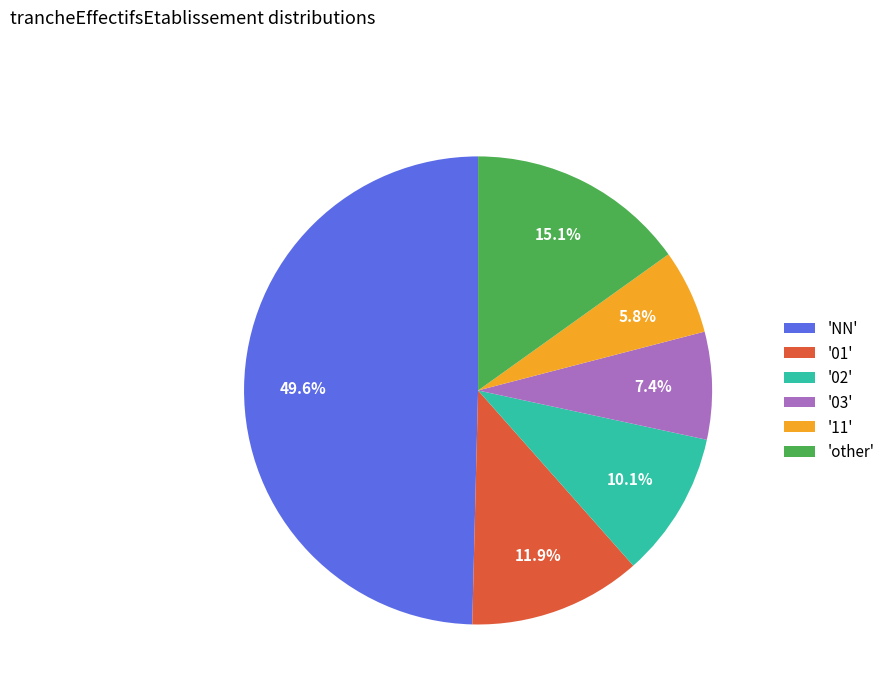

Rank the categories by value from highest to lowest.

'NN', 'other', '01', '02', '03', '11'